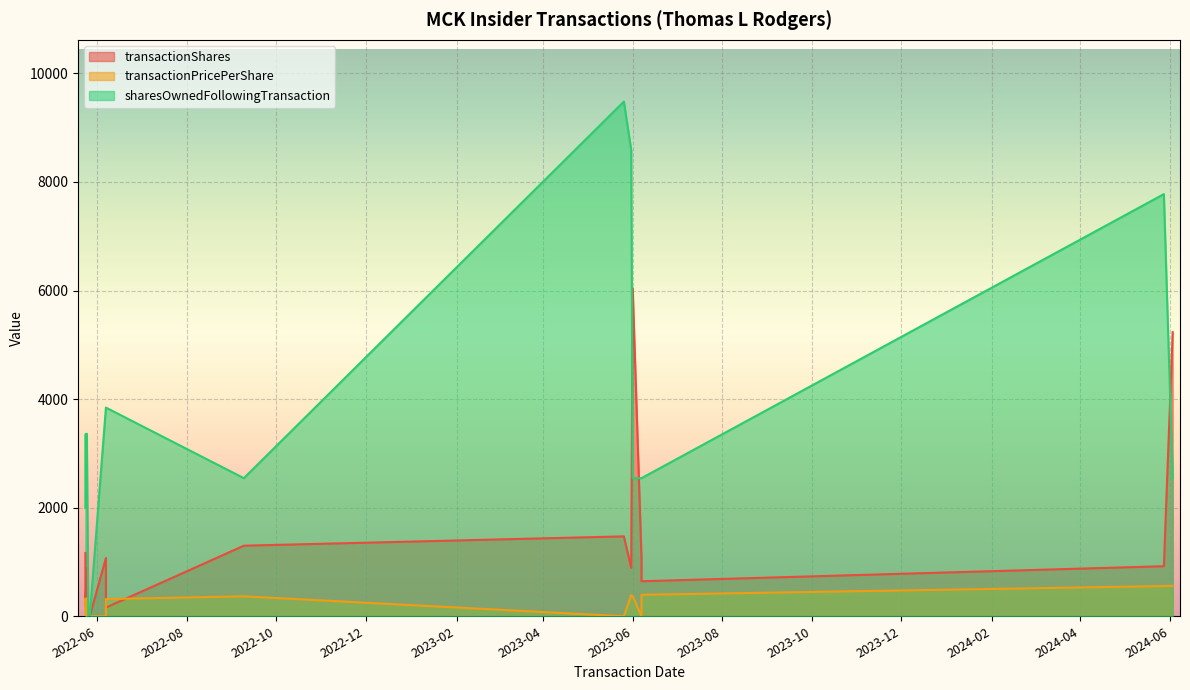

Reading right to left, transcribe all the data shown in this chart.

transactionShares: 5232.0	922.0	645.0	1073.0	6044.0	892.0	1472.0	1300.0	160.0	1073.0	0.0	0.0	527.0	884.0	209.0	1166.0
transactionPricePerShare: 561.0	556.3	395.7	0.0	373.3	388.1	0.0	367.2	316.4	0.0	0.0	0.0	330.3	0.0	326.9	0.0
sharesOwnedFollowingTransaction: 2544.0	7776.0	2544.0	2544.0	2544.0	8588.0	9480.0	2544.0	3844.0	3844.0	0.0	0.0	3362.0	3362.0	3353.0	1995.0